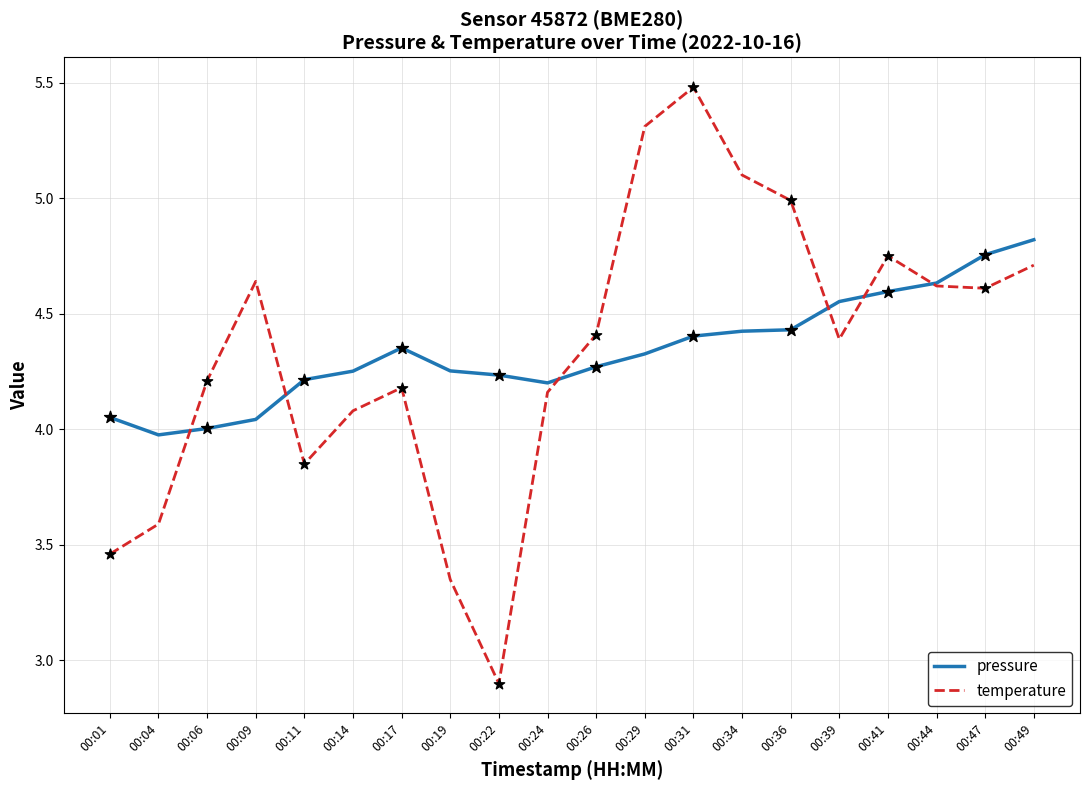

At how many categories does at least one series exceed 4?

19